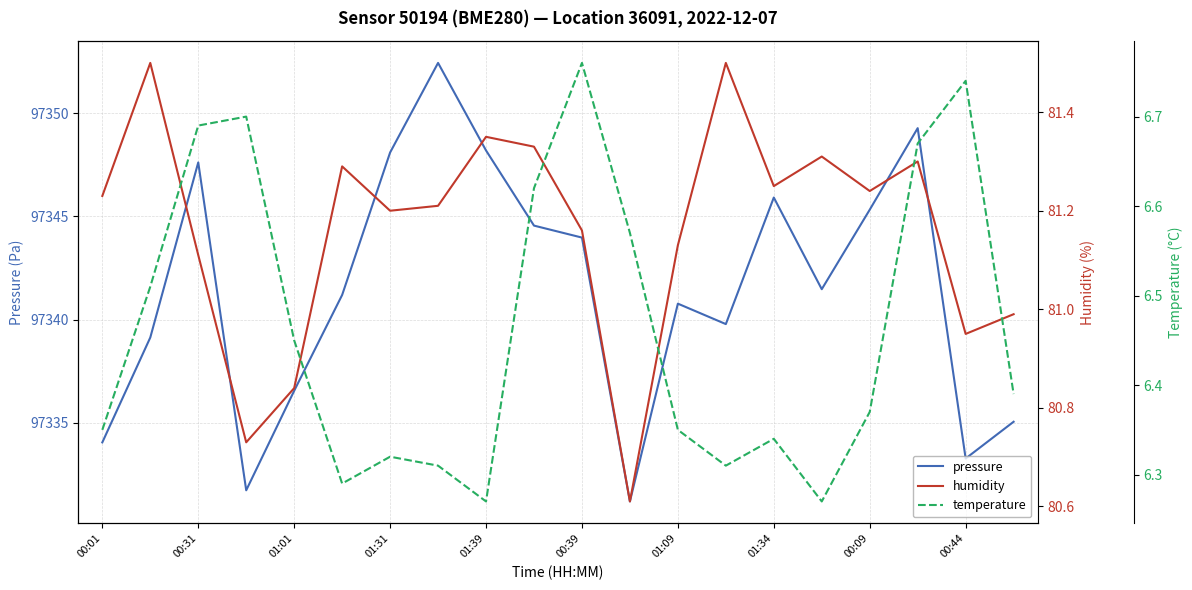

What is the maximum value for pressure?

97352.4